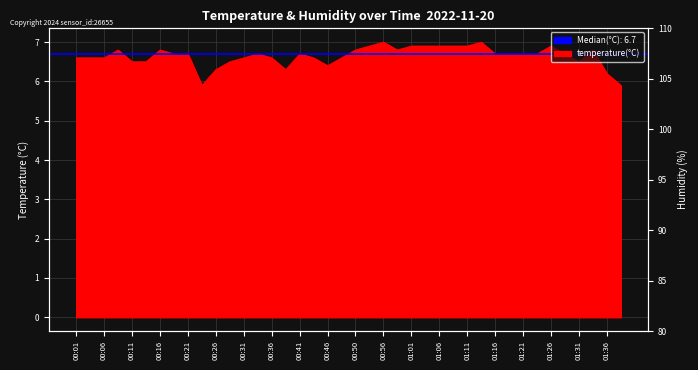

What is the label of the 40th point from the left?

01:38